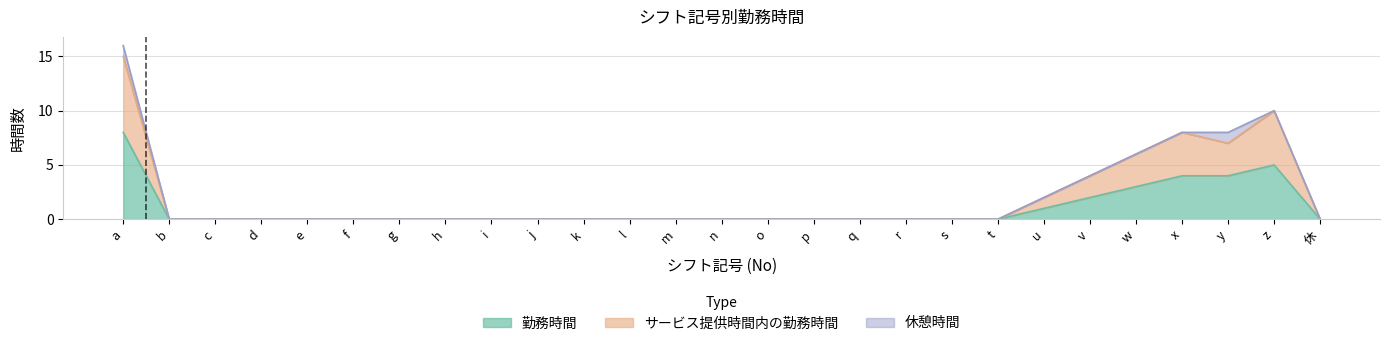

Which series has the largest total across all categories?

サービス提供時間内の勤務時間